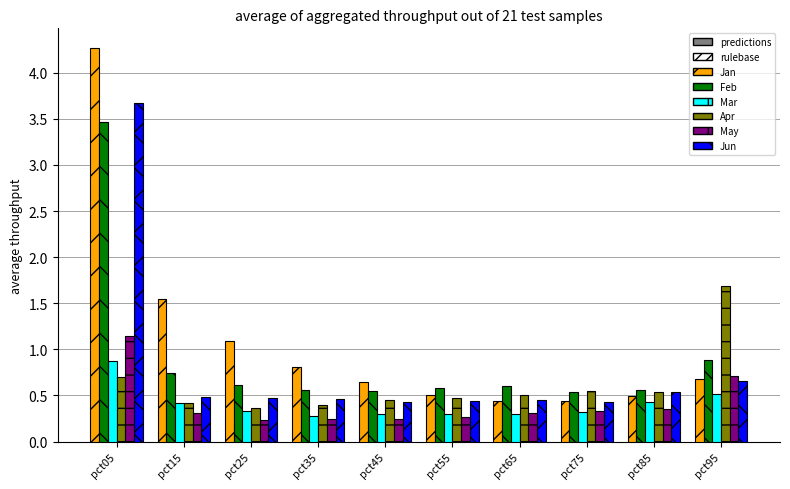

What is the average value of the Jan series?

1.1